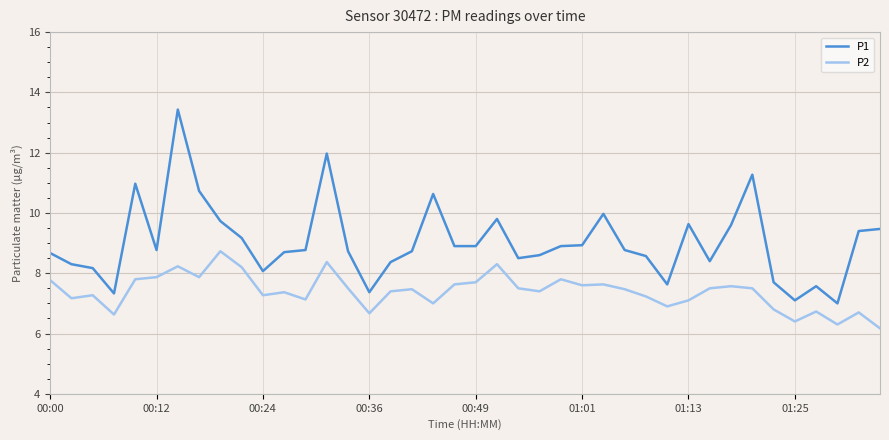

What is the value of the P1 point at the 20th from the left?

8.9